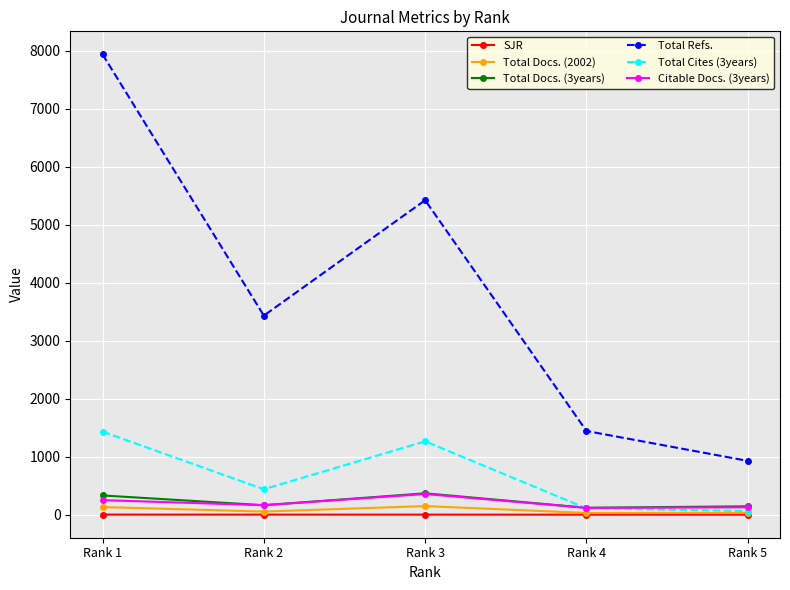

What value does the Total Docs. (2002) series have at Rank 4?

30.0